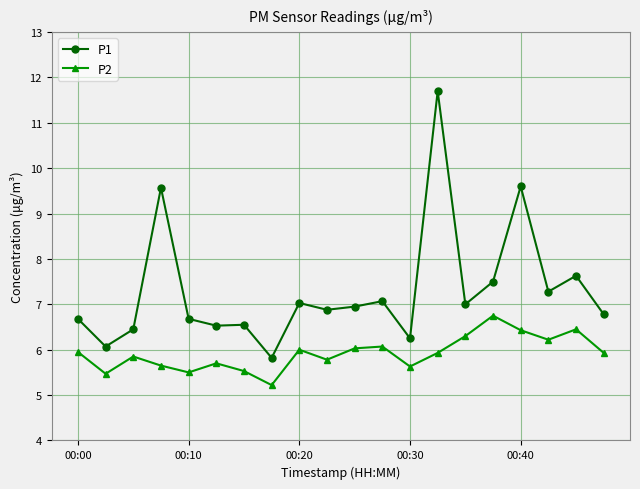

What is the maximum value for P1?

11.7